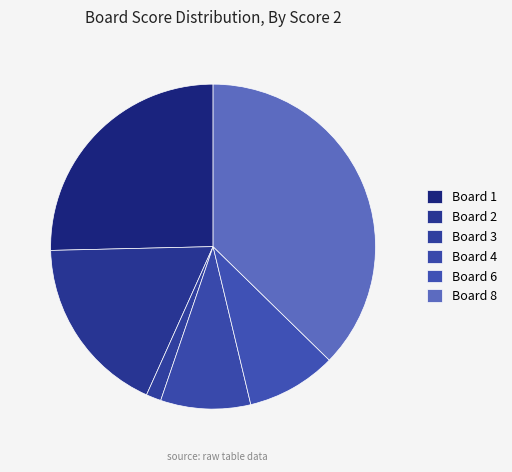

Which slice is the smallest?

Board 3